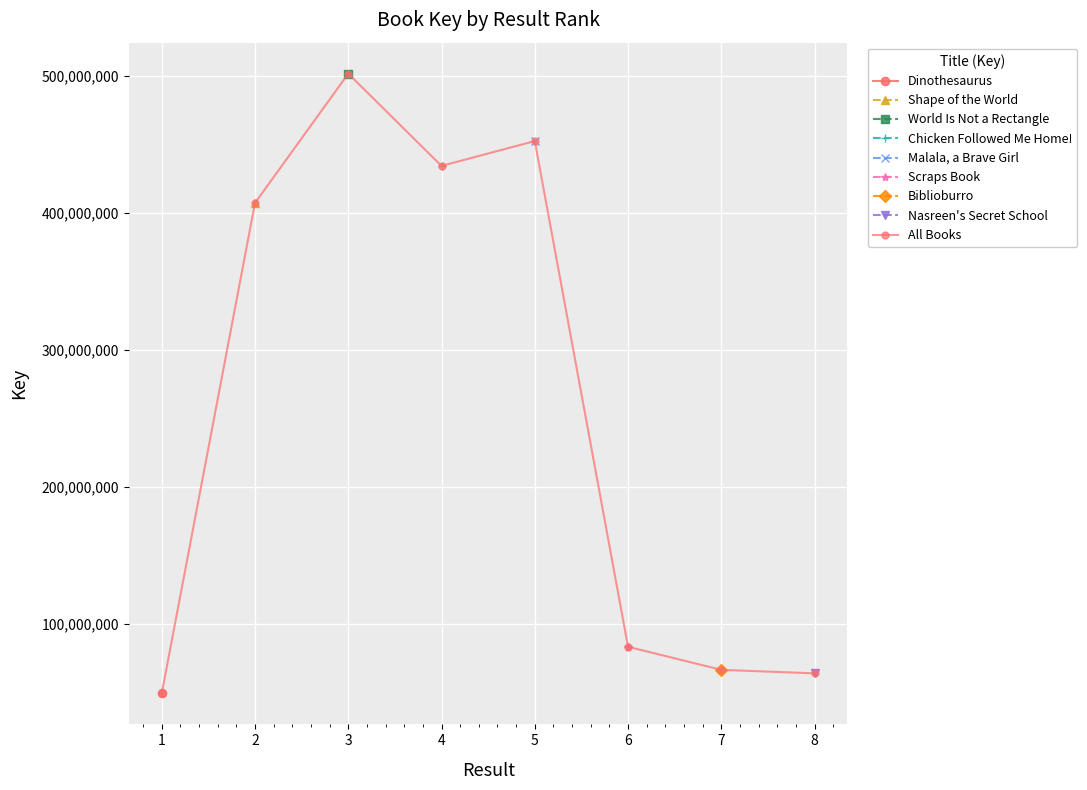

What is the value of the 7th point from the left?

66598463